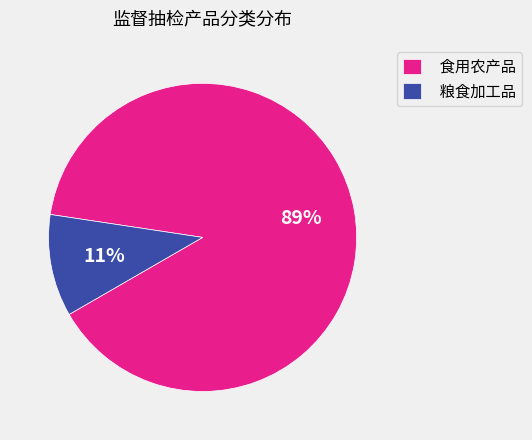

Do 粮食加工品 and 食用农产品 together represent more than half of the pie?

Yes